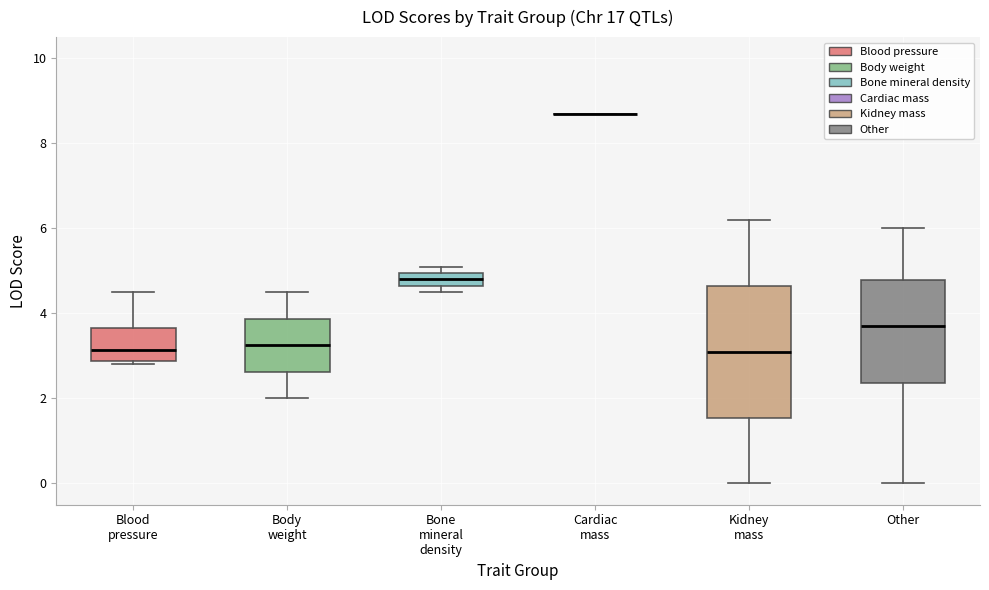

Comparing the boxes themselves (not the whiskers), which one is the tallest?

Kidney mass